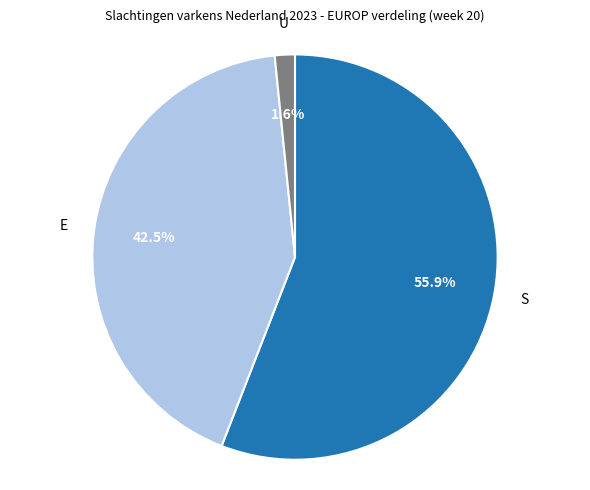

How many slices are in this pie chart?

3